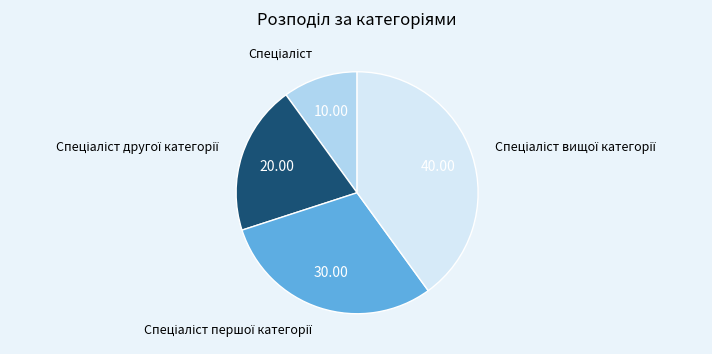

Does any single category account for the majority?

No